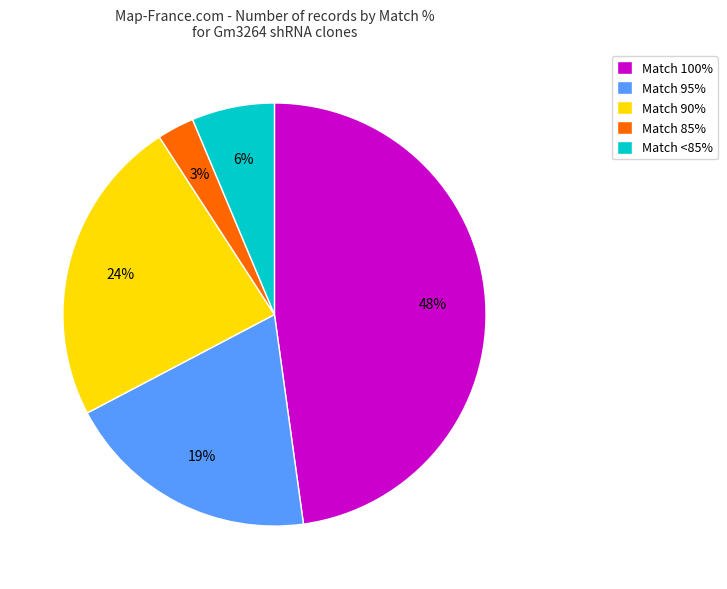

To the nearest percent, what is the average slice percentage?

20%